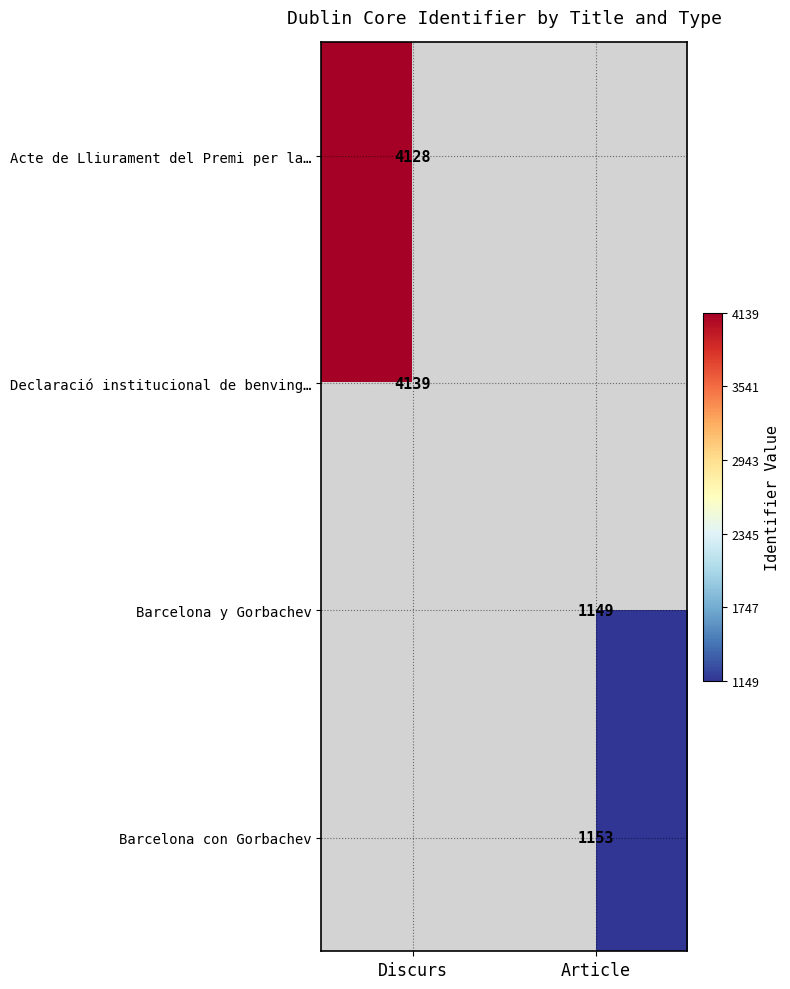

The Declaració institucional de benving… series shows 4139 at Discurs. True or false?

True